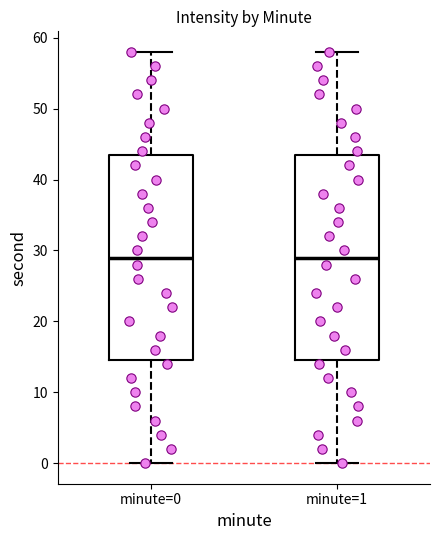

Reading left to right, read every box against the y-axis: the position of its median line, the range the box covers, and the ends of its whiskers. The values are not printed on the chart, so give them approximately, as read against the axis.

minute=0: median 29, box 15 to 44, whiskers 0 to 58
minute=1: median 29, box 15 to 44, whiskers 0 to 58